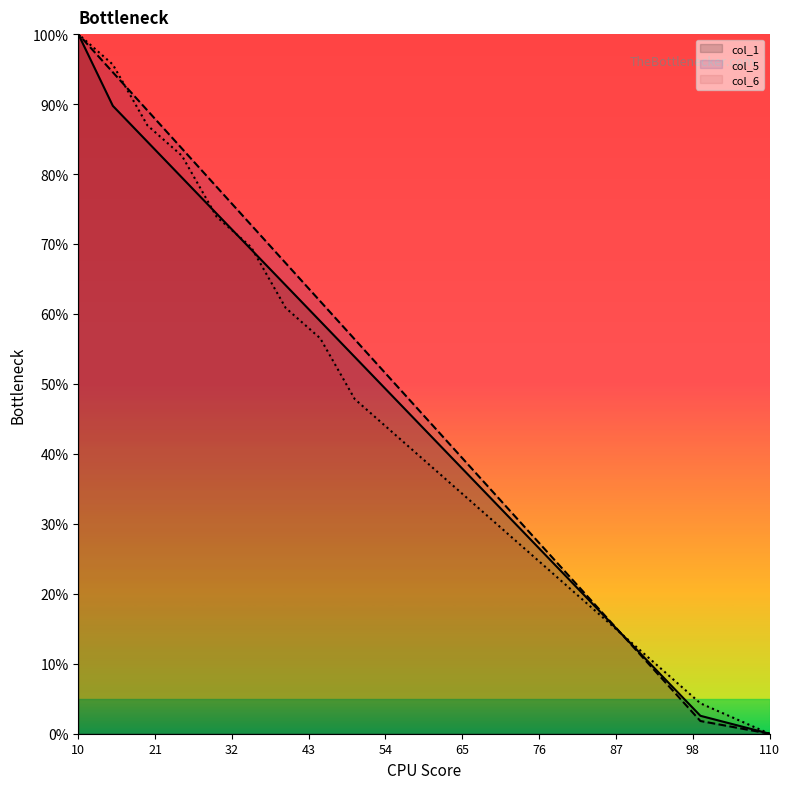

Between which two adjacent categories do col_6 and col_1 first intersect?

90 and 85